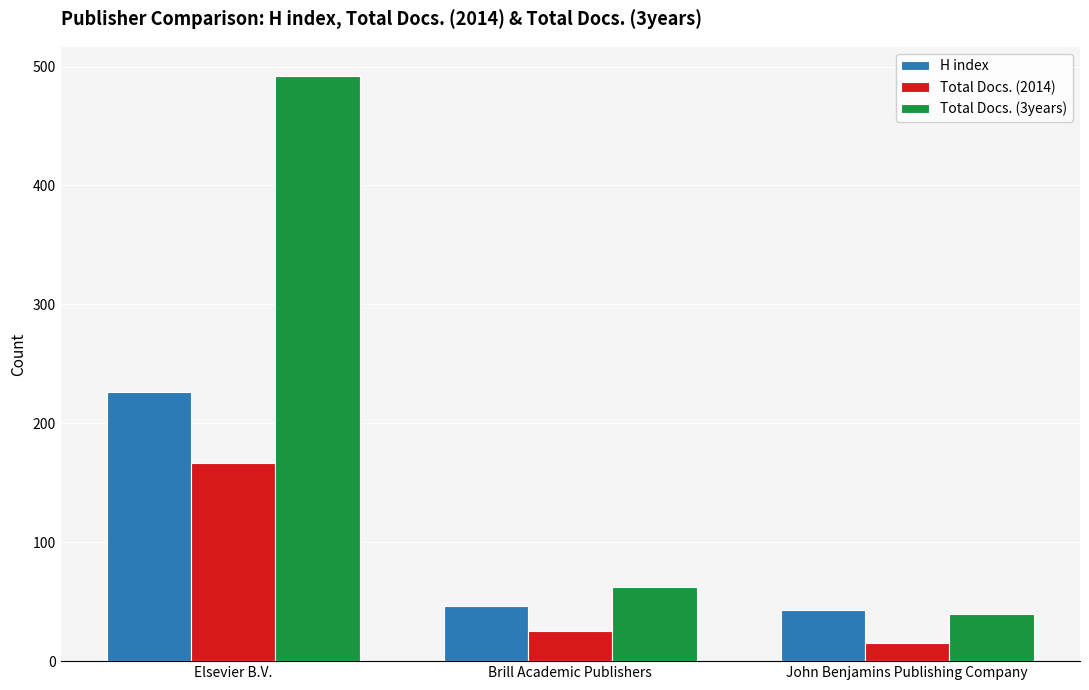

Reading left to right, transcribe all the data shown in this chart.

H index: 226	46	43
Total Docs. (2014): 167	25	15
Total Docs. (3years): 492	62	40